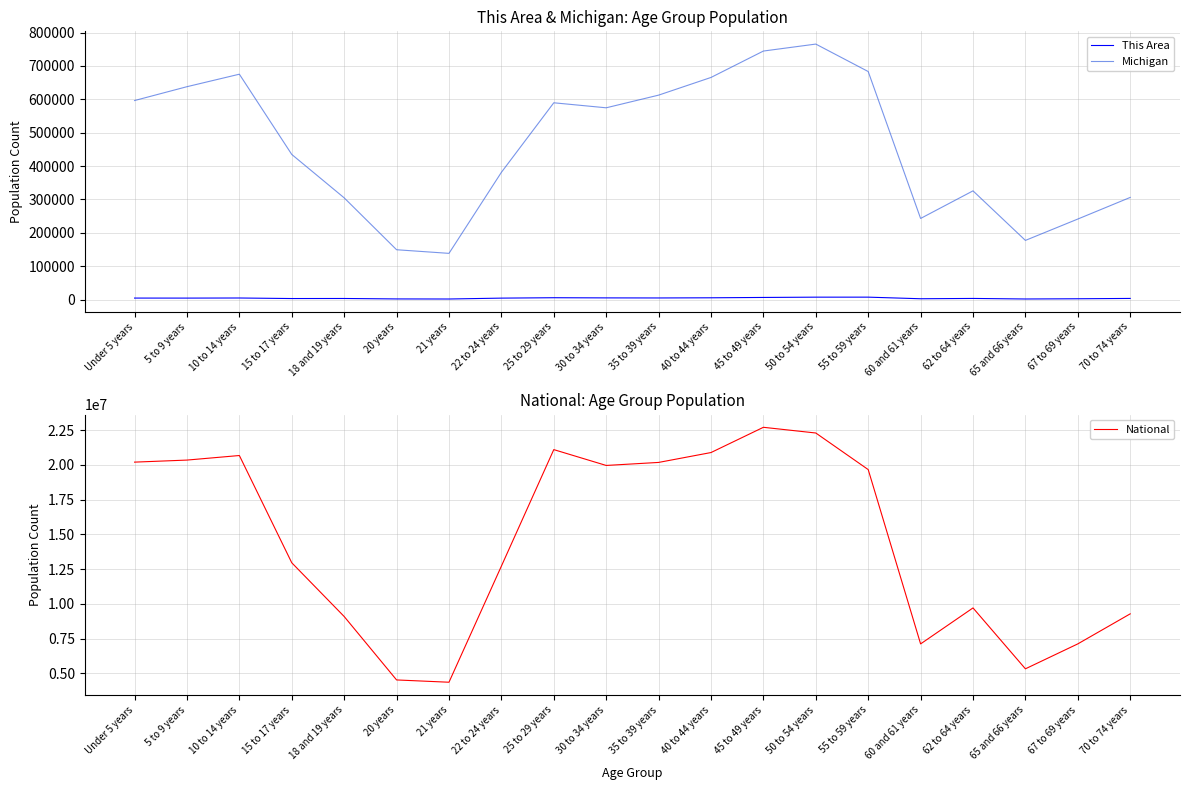

Does the chart display data point markers on the line(s)?

No